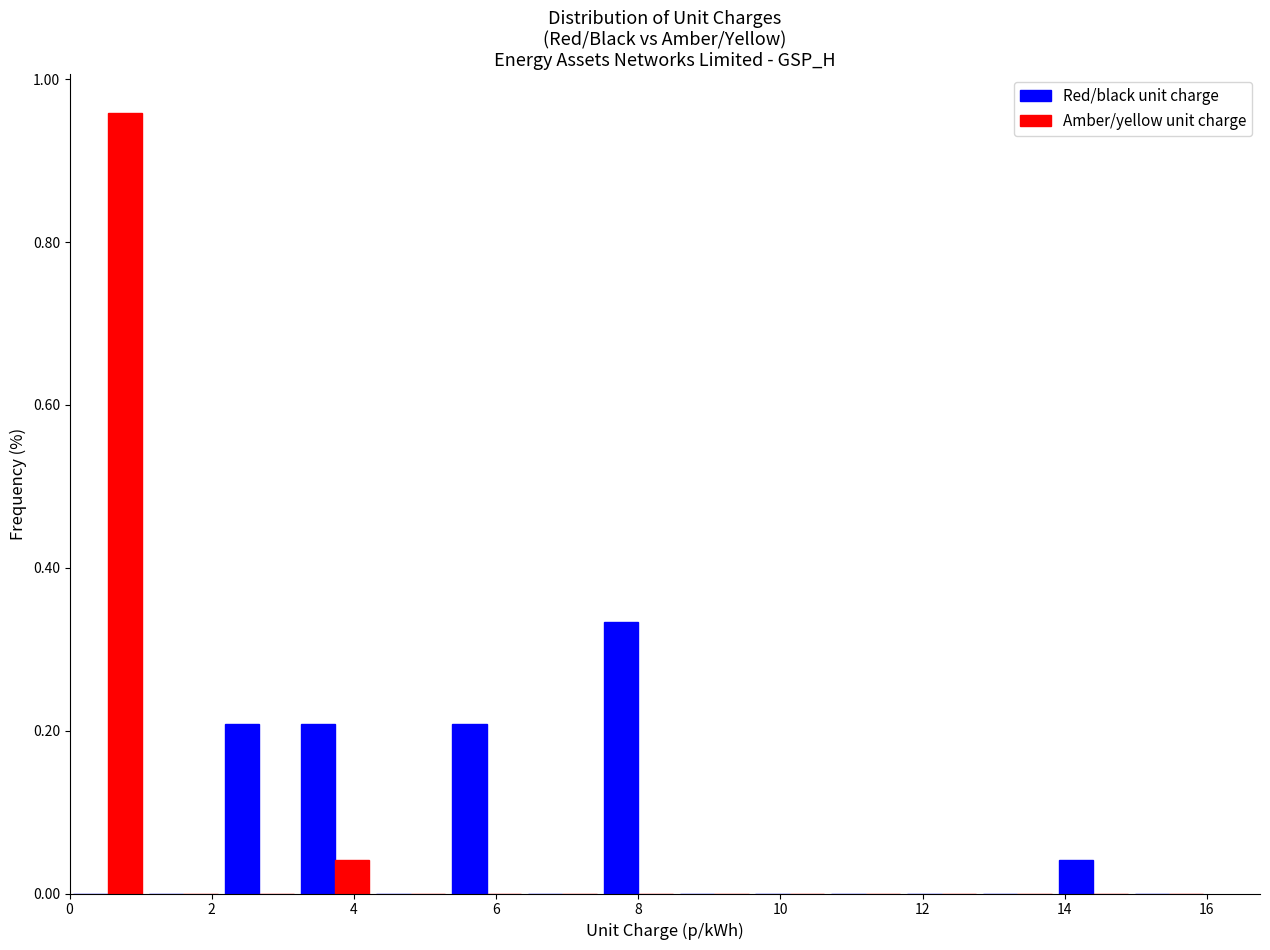

Reading left to right, transcribe this chart: for each range on the x-axis, give the height of each series' bar. Neither the bar edges nor the heights are printed on the chart, so give them approximately, as read against the axes.

0.0 to 1.0: Red/black unit charge=0	Amber/yellow unit charge=0.96
1.0 to 2.2: Red/black unit charge=0	Amber/yellow unit charge=0
2.2 to 3.2: Red/black unit charge=0.20	Amber/yellow unit charge=0
3.2 to 4.2: Red/black unit charge=0.20	Amber/yellow unit charge=0.04
4.2 to 5.4: Red/black unit charge=0	Amber/yellow unit charge=0
5.4 to 6.4: Red/black unit charge=0.20	Amber/yellow unit charge=0
6.4 to 7.4: Red/black unit charge=0	Amber/yellow unit charge=0
7.4 to 8.6: Red/black unit charge=0.34	Amber/yellow unit charge=0
8.6 to 9.6: Red/black unit charge=0	Amber/yellow unit charge=0
9.6 to 10.6: Red/black unit charge=0	Amber/yellow unit charge=0
10.6 to 11.8: Red/black unit charge=0	Amber/yellow unit charge=0
11.8 to 12.8: Red/black unit charge=0	Amber/yellow unit charge=0
12.8 to 13.8: Red/black unit charge=0	Amber/yellow unit charge=0
13.8 to 15.0: Red/black unit charge=0.04	Amber/yellow unit charge=0
15.0 to 16.0: Red/black unit charge=0	Amber/yellow unit charge=0